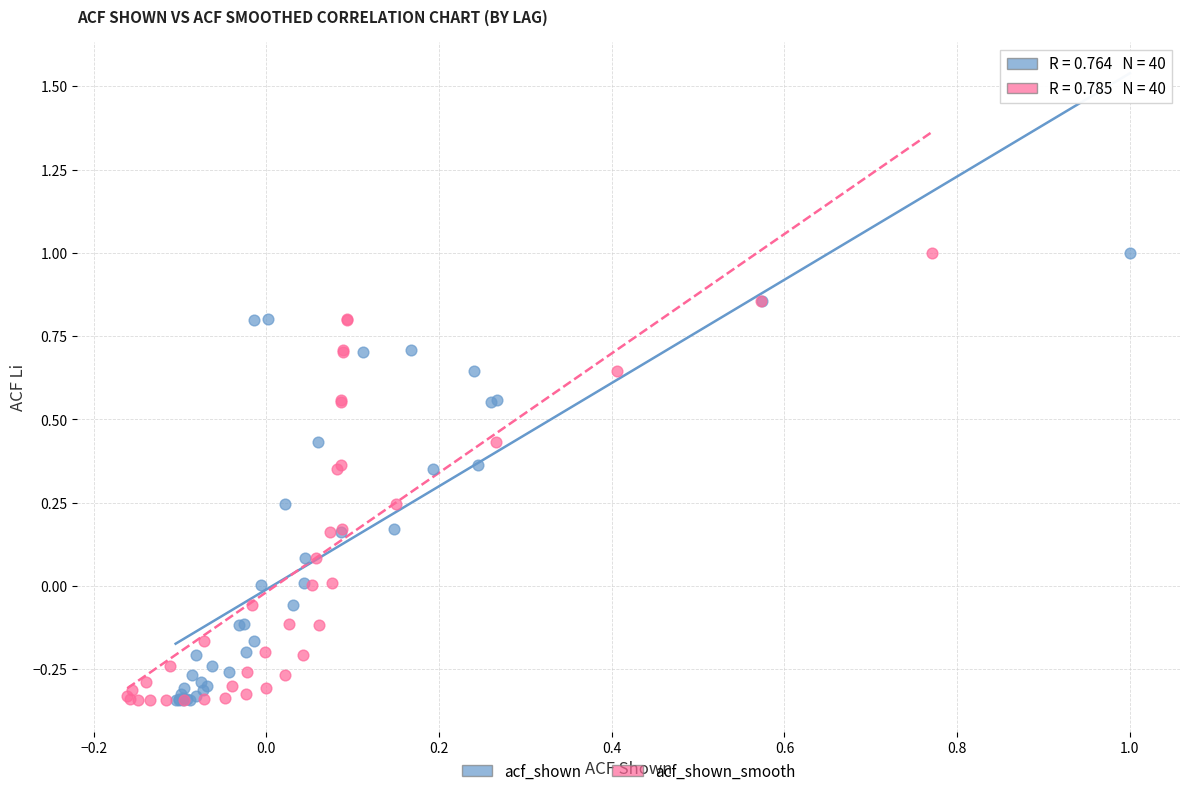

What are all the series names shown in the legend?

acf_shown, acf_shown_smooth